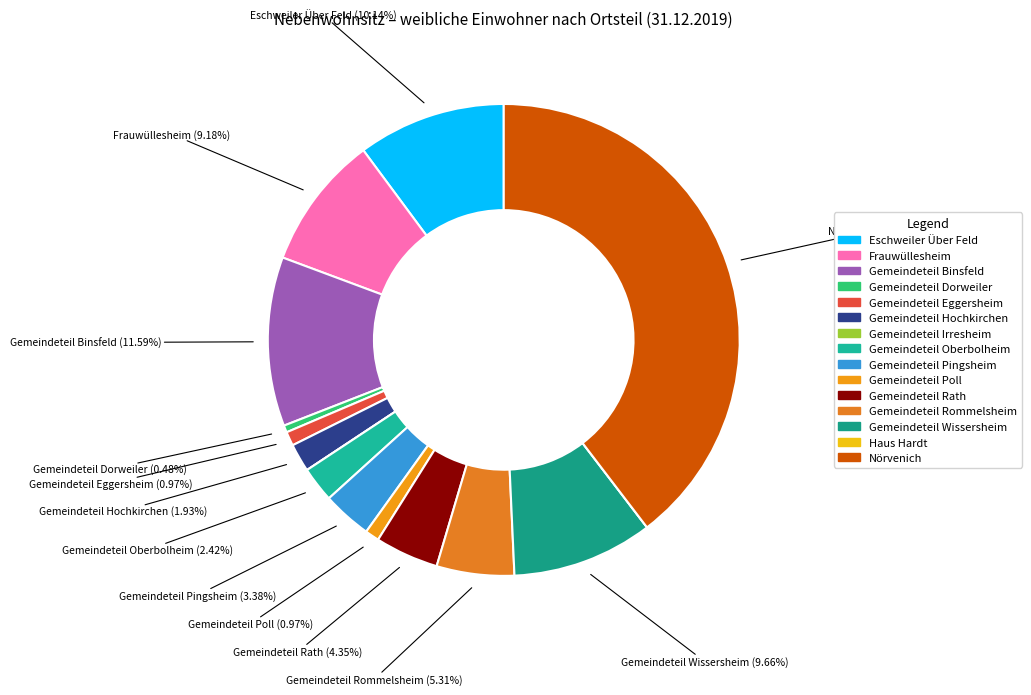

Rank the categories by value from highest to lowest.

Nörvenich, Gemeindeteil Binsfeld, Eschweiler Über Feld, Gemeindeteil Wissersheim, Frauwüllesheim, Gemeindeteil Rommelsheim, Gemeindeteil Rath, Gemeindeteil Pingsheim, Gemeindeteil Oberbolheim, Gemeindeteil Hochkirchen, Gemeindeteil Eggersheim, Gemeindeteil Poll, Gemeindeteil Dorweiler, Gemeindeteil Irresheim, Haus Hardt